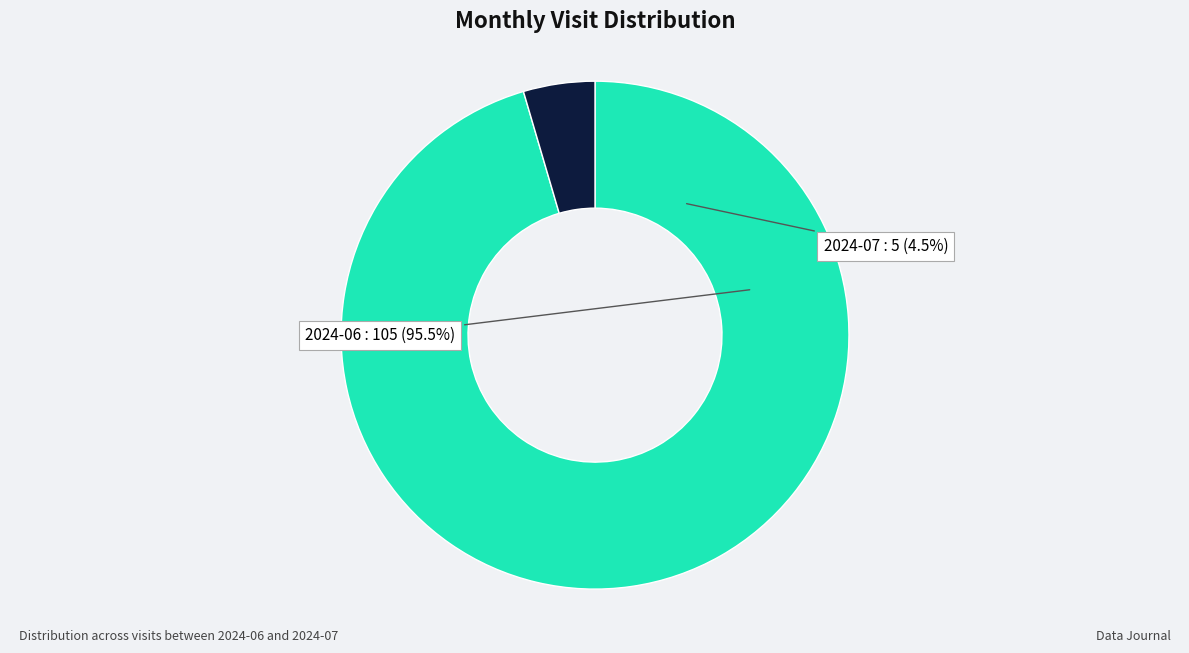

True or false: 2024-07 accounts for 13% of the total.

False